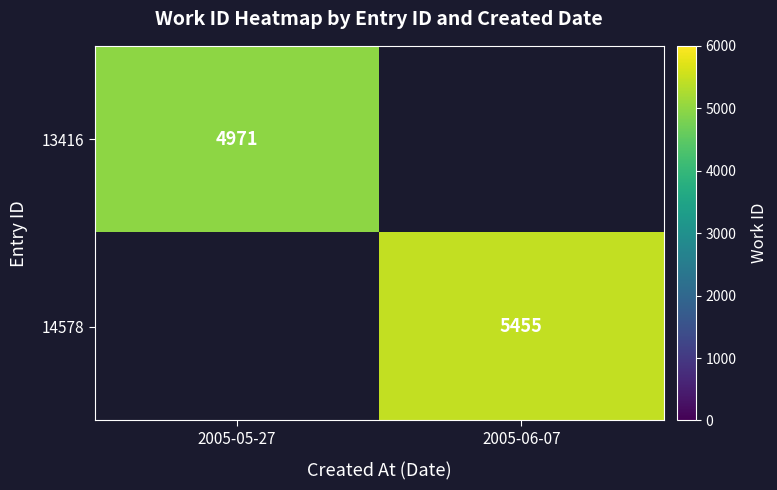

The value of 13416 at 2005-05-27 is 4971. True or false?

True